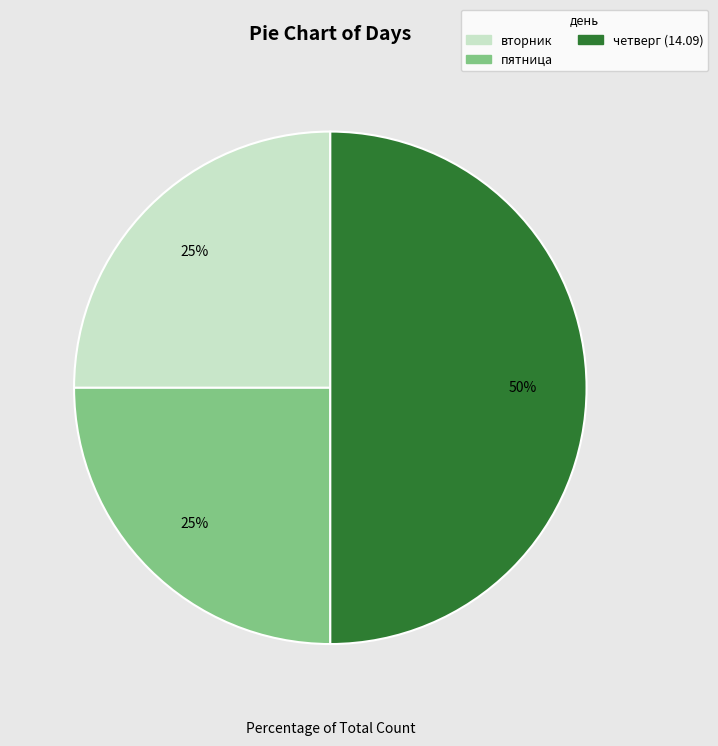

Which slice is the largest?

четверг (14.09)